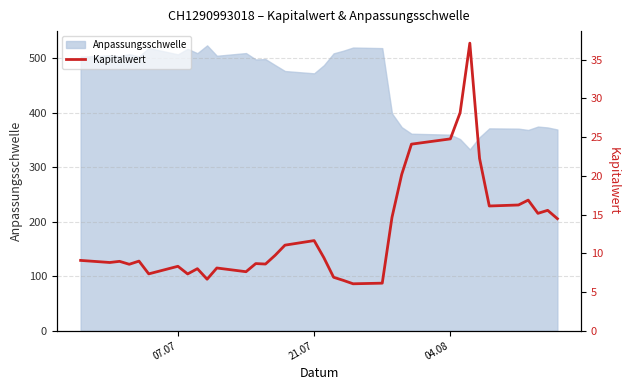

How many data points does each series have?

35